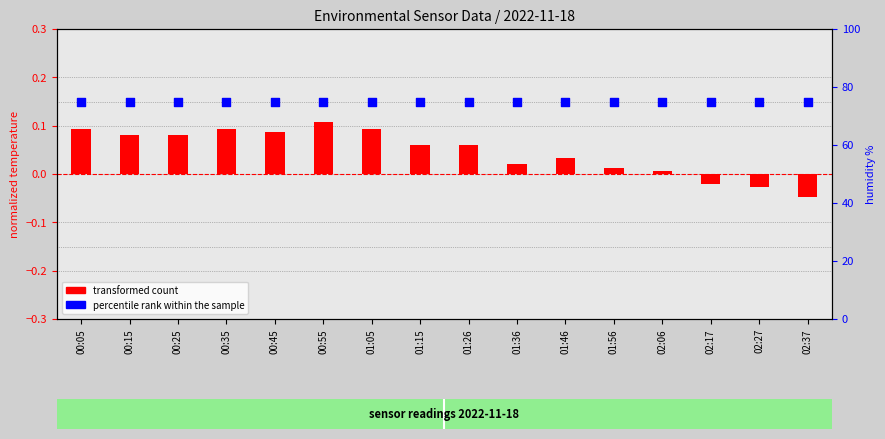

What are all the series names shown in the legend?

transformed count, percentile rank within the sample